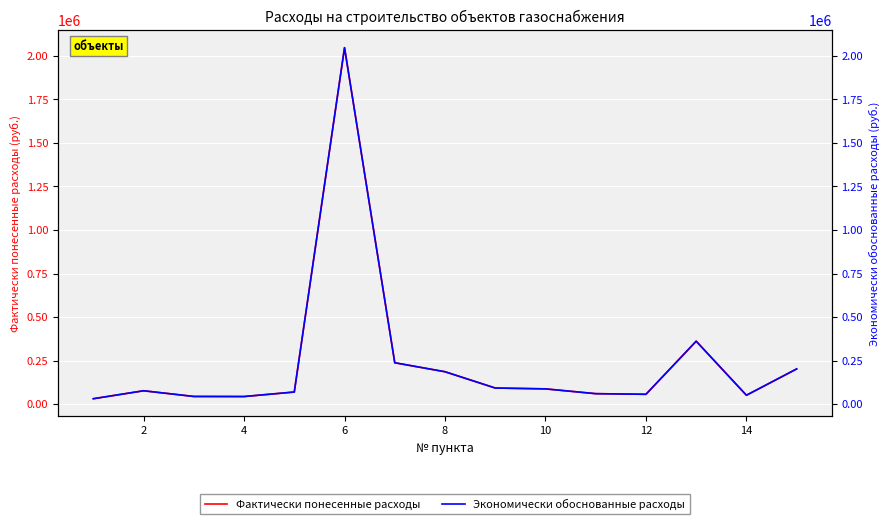

At how many categories does at least one series exceed 467339?

1